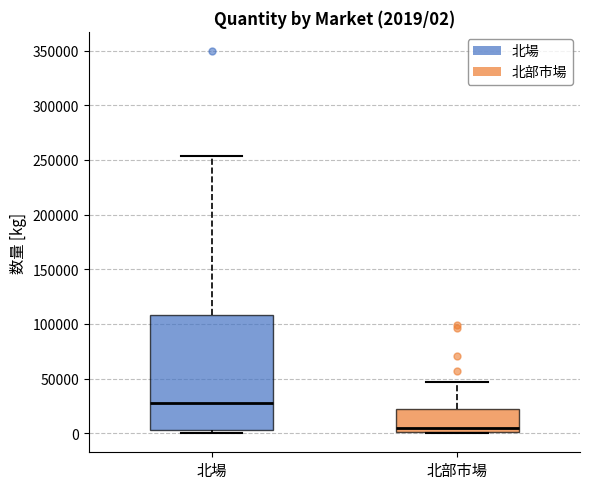

Comparing the boxes themselves (not the whiskers), which one is the tallest?

北場